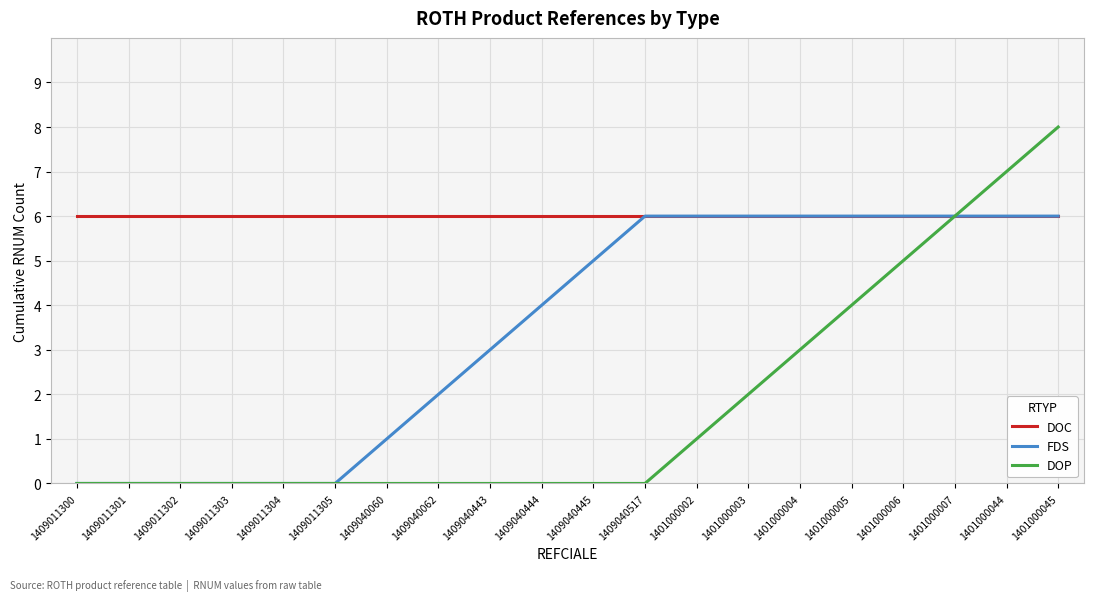

Which series has the largest range (max minus min)?

DOP